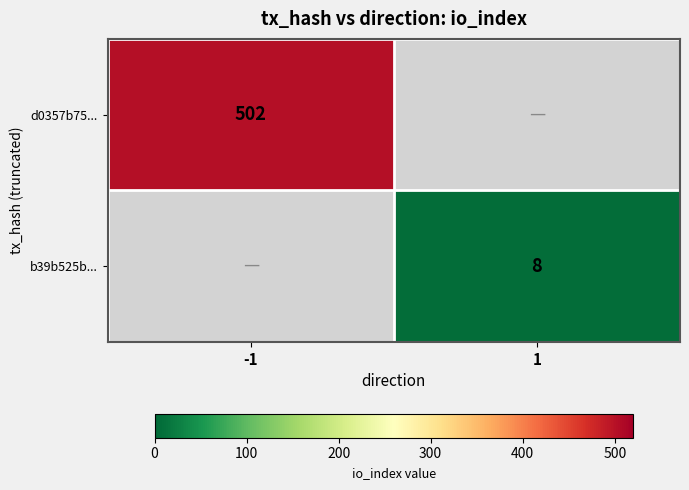

Is it true that b39b525b... equals 12 at 1?

False